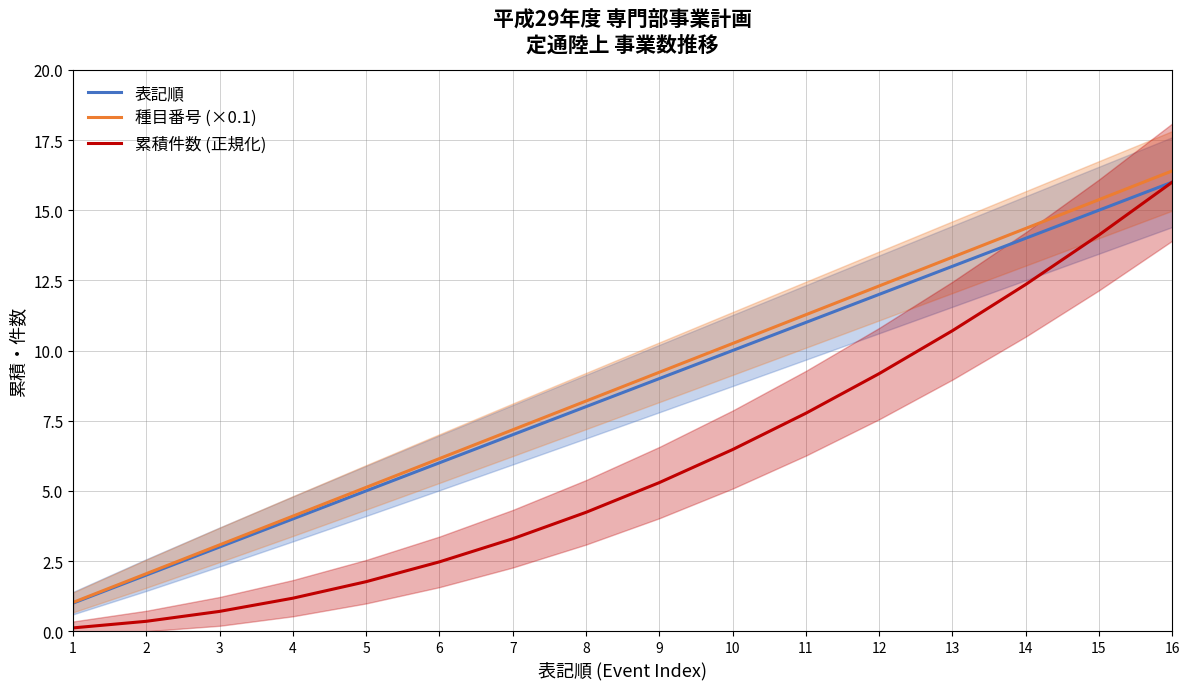

Reading left to right, transcribe all the data shown in this chart.

表記順: 1.0	2.0	3.0	4.0	5.0	6.0	7.0	8.0	9.0	10.0	11.0	12.0	13.0	14.0	15.0	16.0
種目番号 (×0.1): 1.0	2.0	3.1	4.1	5.1	6.1	7.2	8.2	9.2	10.2	11.3	12.3	13.3	14.3	15.4	16.4
累積件数 (正規化): 0.1	0.4	0.7	1.2	1.8	2.5	3.3	4.2	5.3	6.5	7.8	9.2	10.7	12.4	14.1	16.0